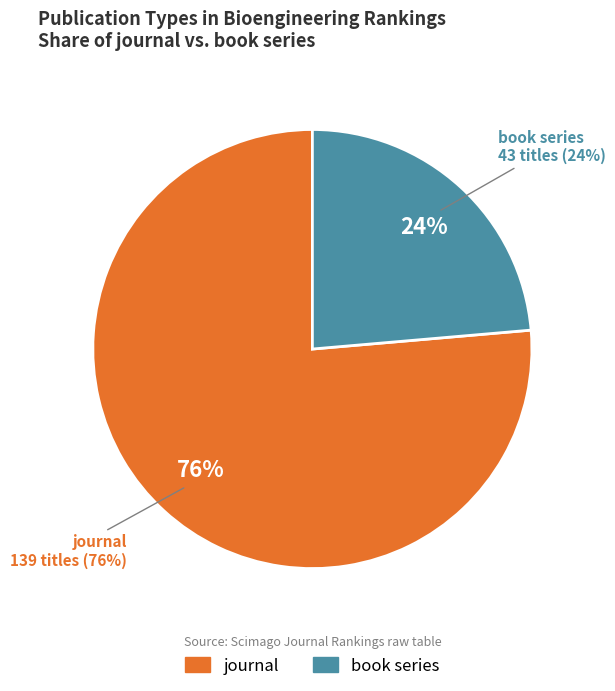

To the nearest percent, what is the difference between the book series and journal slice percentages?

53%